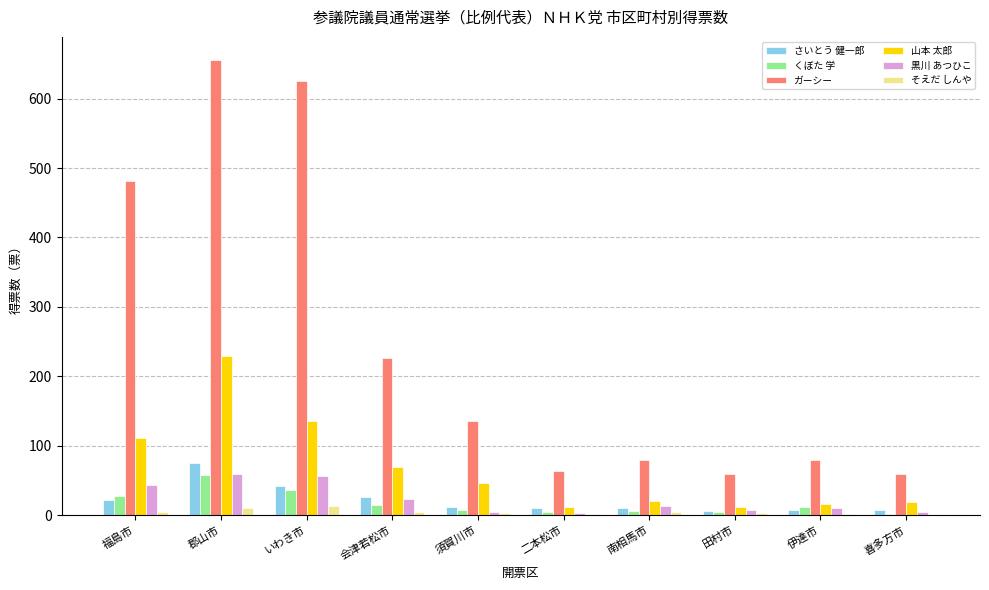

Which series changed the most between 会津若松市 and 二本松市?

ガーシー